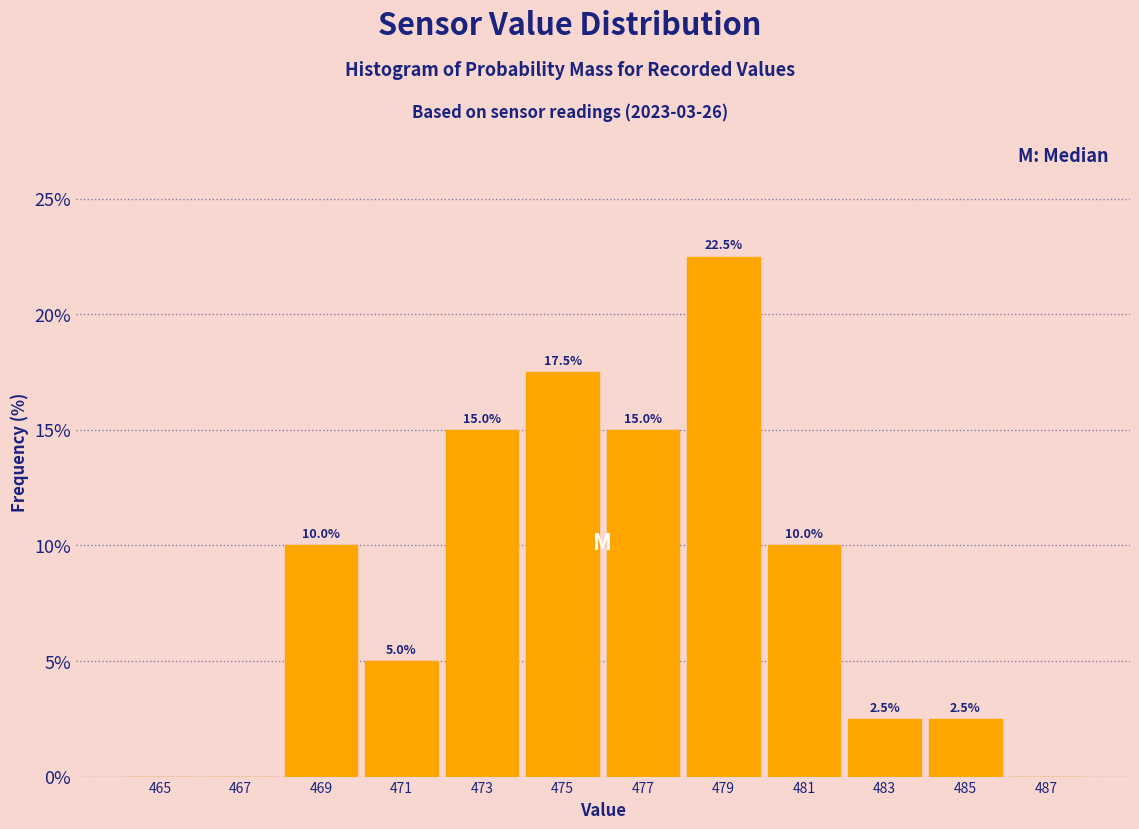

Which range on the x-axis has the tallest bar?

478 to 480